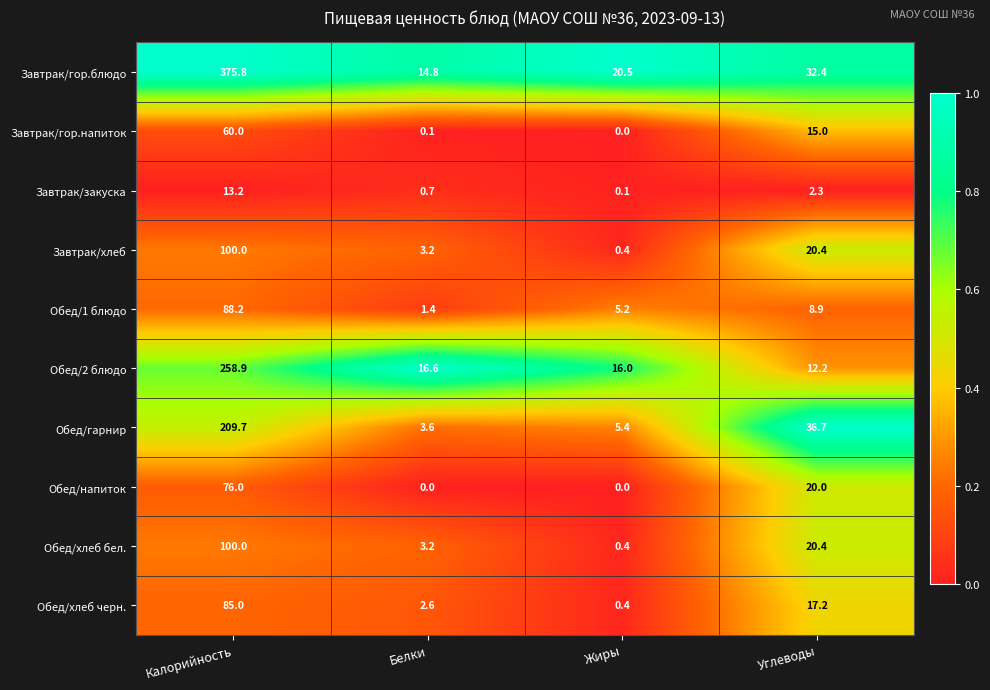

Between Жиры and Углеводы, which series saw the biggest shift?

Обед/гарнир